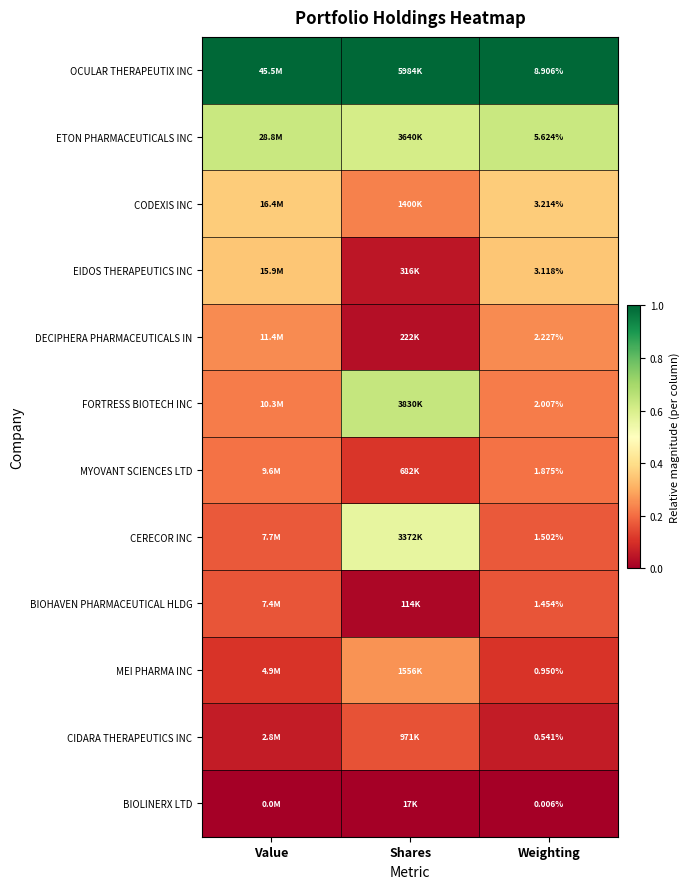

Rank the series at Weighting from lowest to highest value.

BIOLINERX LTD, CIDARA THERAPEUTICS INC, MEI PHARMA INC, BIOHAVEN PHARMACEUTICAL HLDG, CERECOR INC, MYOVANT SCIENCES LTD, FORTRESS BIOTECH INC, DECIPHERA PHARMACEUTICALS IN, EIDOS THERAPEUTICS INC, CODEXIS INC, ETON PHARMACEUTICALS INC, OCULAR THERAPEUTIX INC